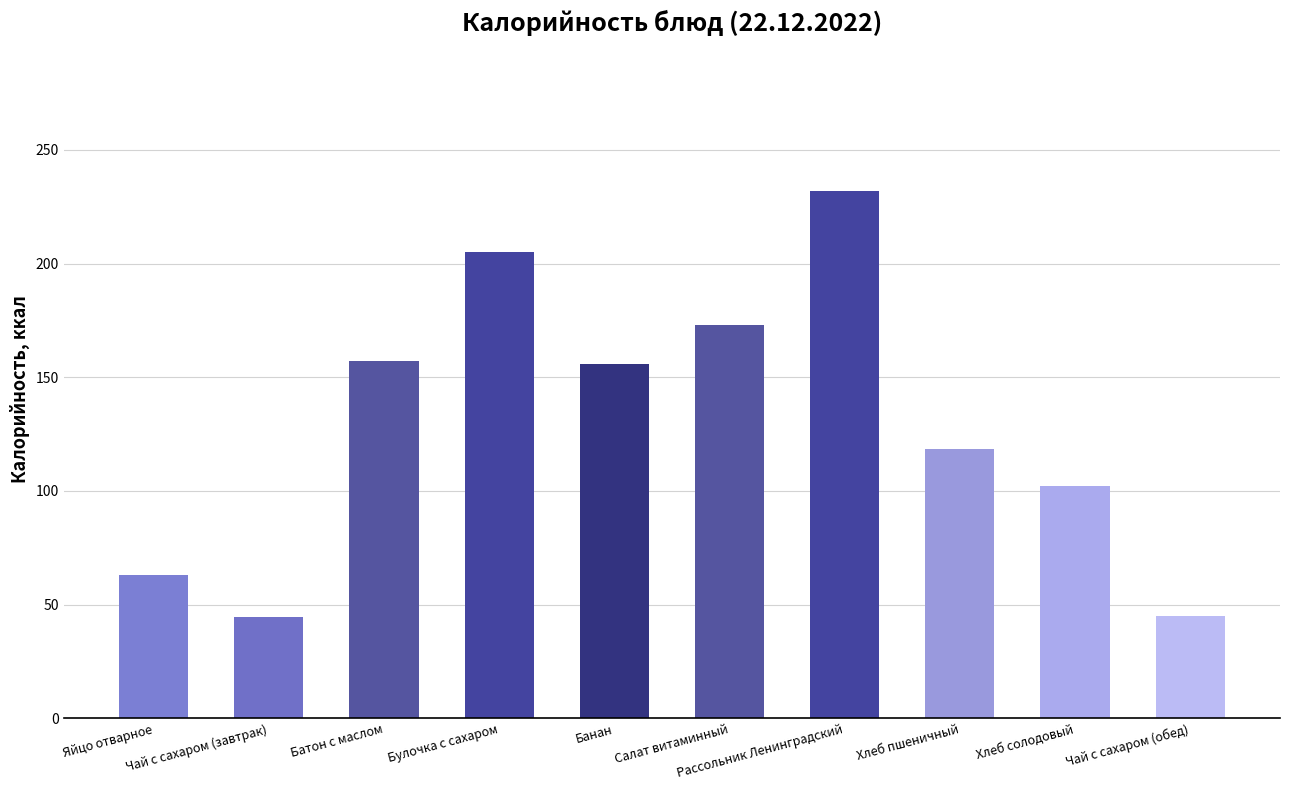

What is the label of the 9th bar from the right?

Чай с сахаром (завтрак)